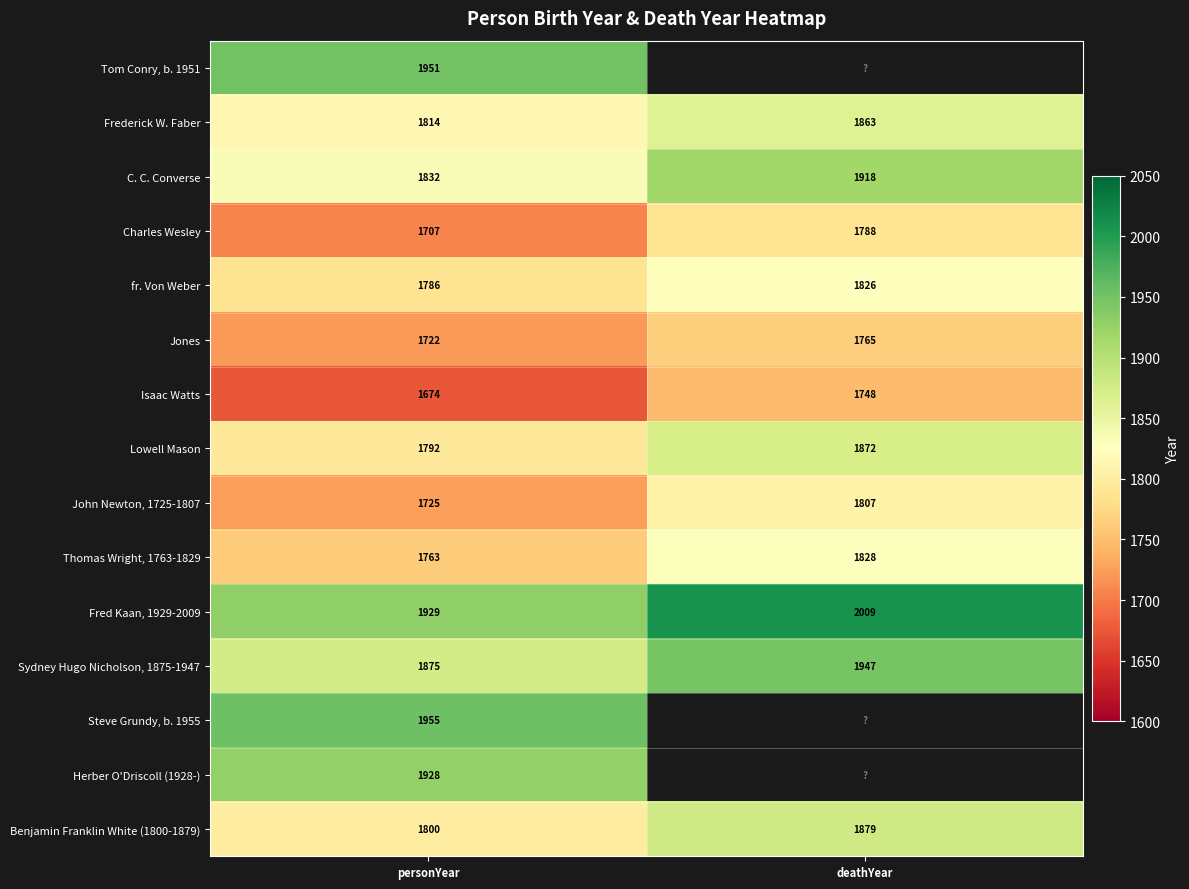

How many data points in Thomas Wright, 1763-1829 are less than 1828?

1